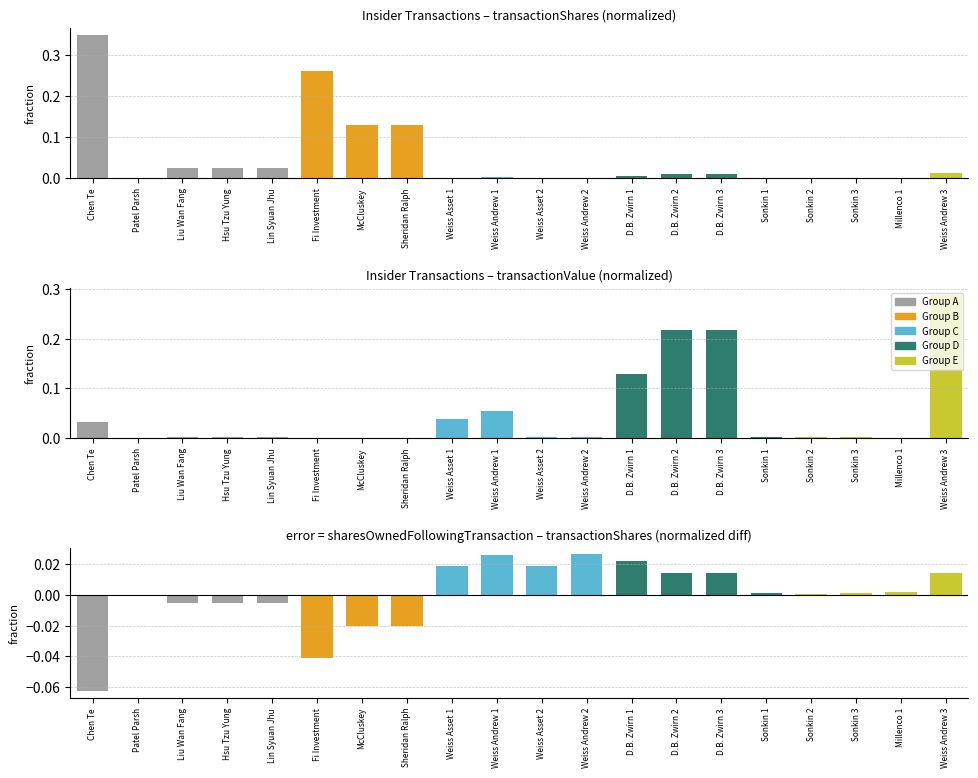

Is the value of transactionShares at Weiss Andrew 1 greater than the value of transactionValue at Fi Investment?

Yes